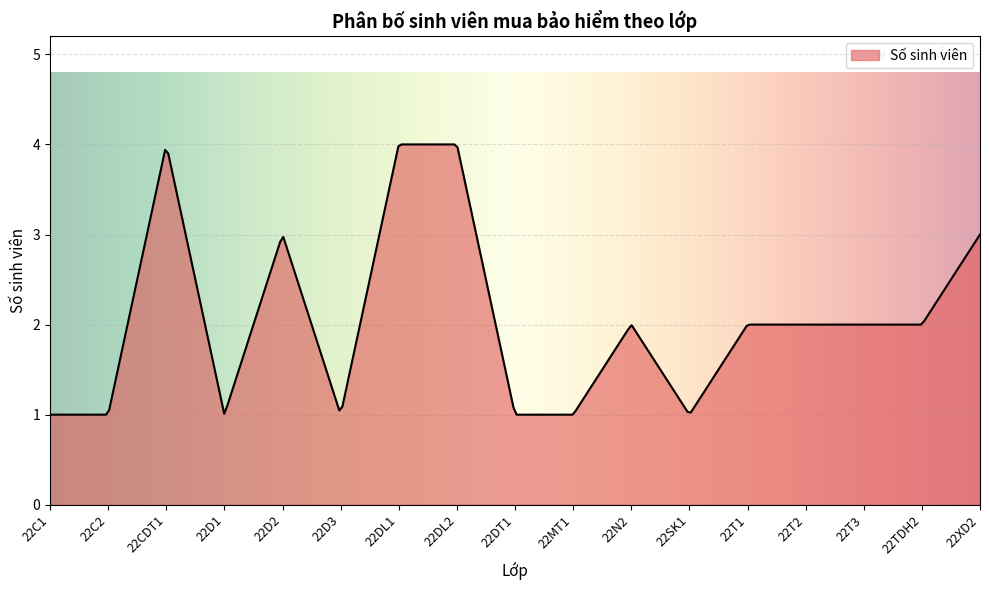

What is the minimum value shown in the chart?

1.0